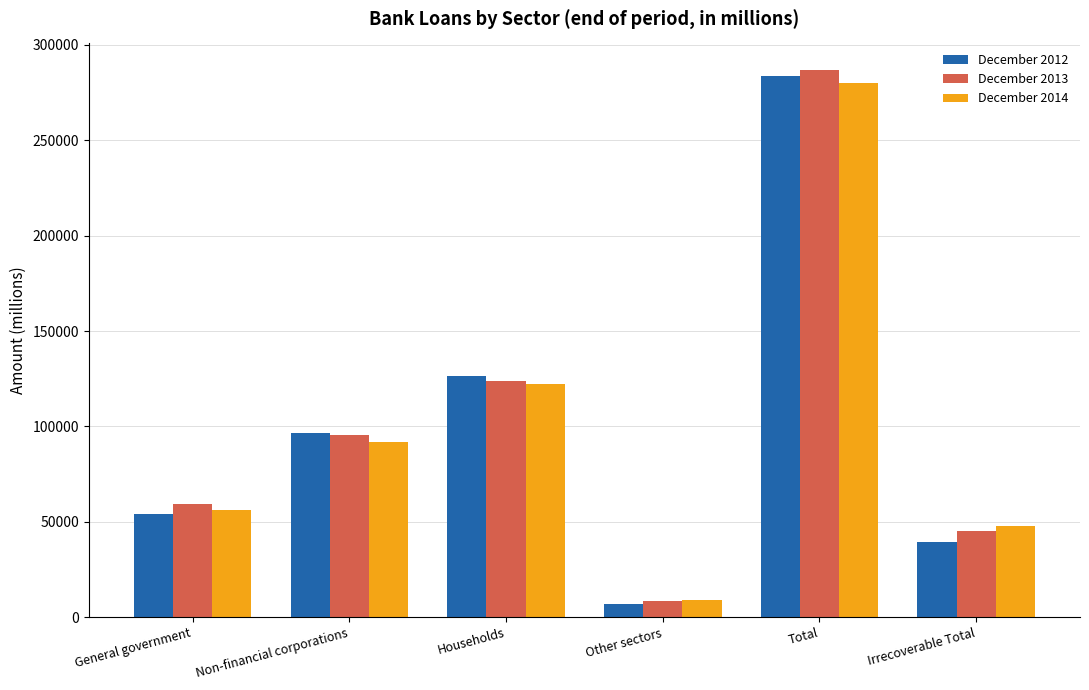

True or false: December 2012 has a value of 154805.7 at Total.

False